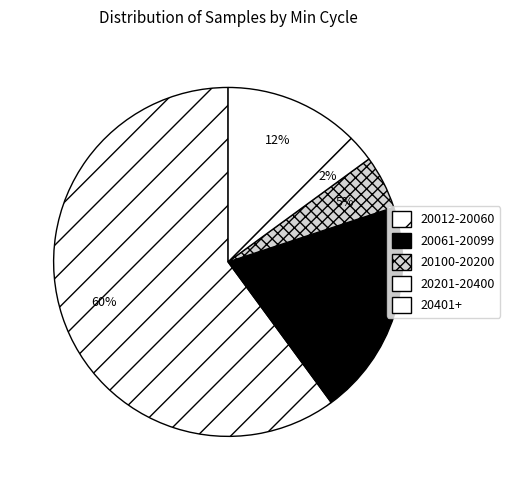

Which slice is the smallest?

20201-20400